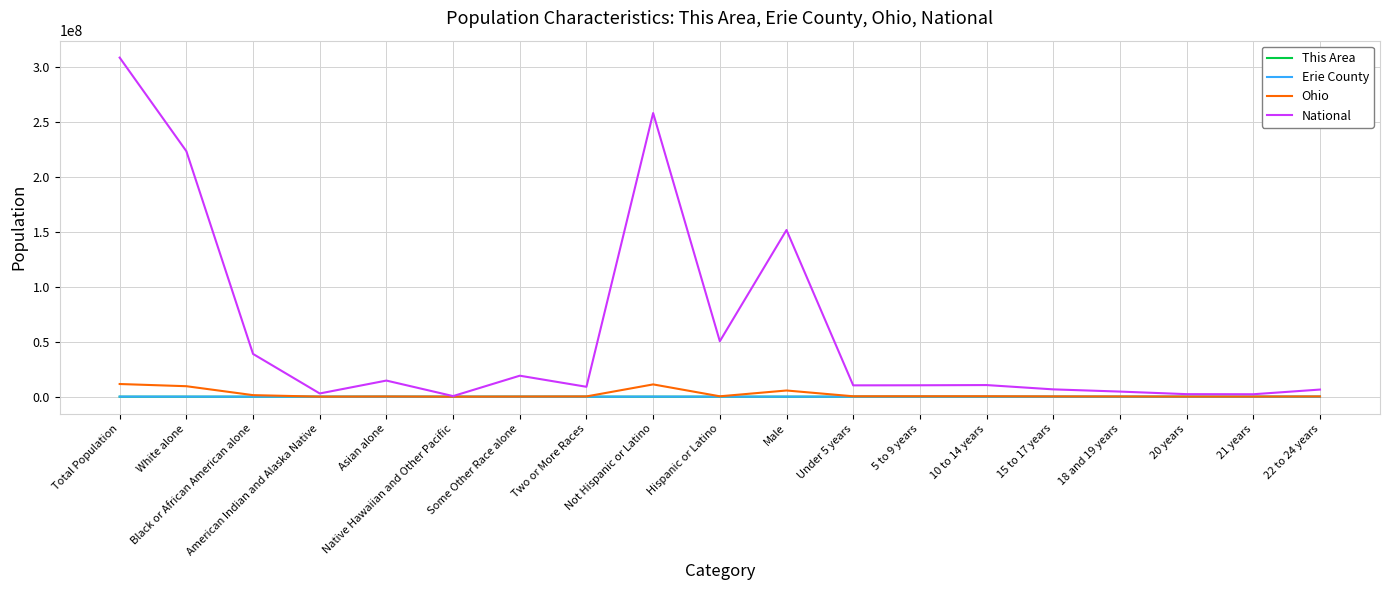

At how many categories does at least one series exceed 274836016?

1